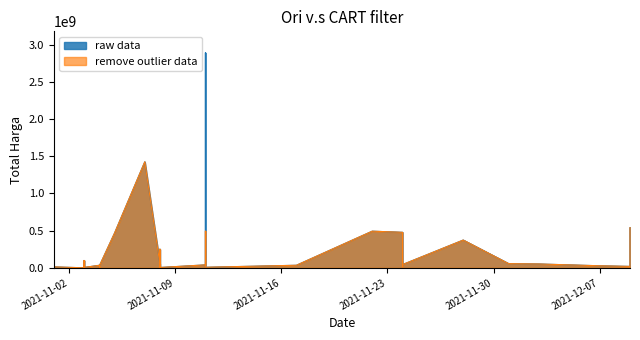

What is the maximum value shown in the chart?

2892122000